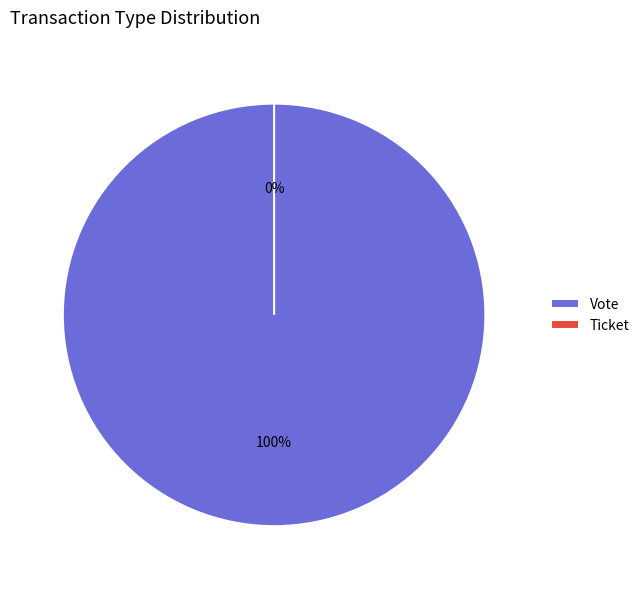

To the nearest percent, what is the difference between the Ticket and Vote slice percentages?

100%